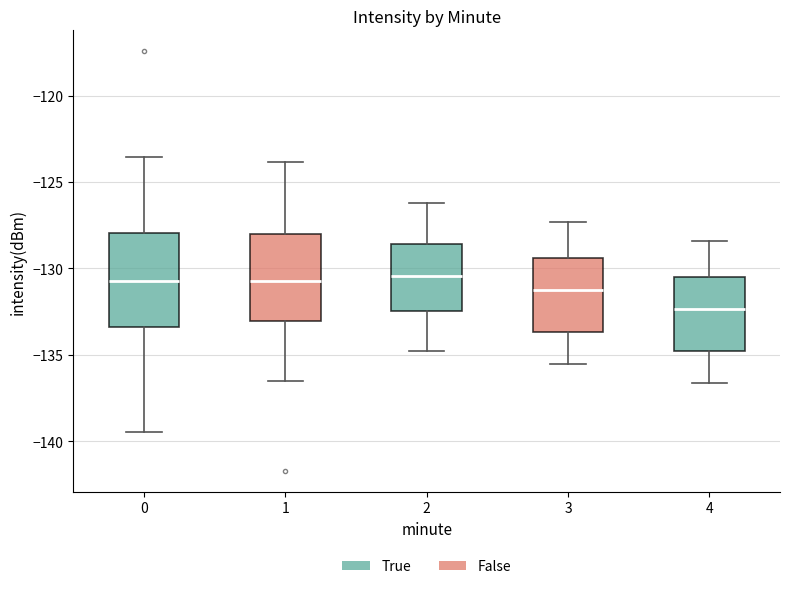

Reading left to right, read every box against the y-axis: the position of its median line, the range the box covers, and the ends of its whiskers. The values are not printed on the chart, so give them approximately, as read against the axis.

0: median -130.5, box -133.5 to -128.0, whiskers -139.5 to -123.5
1: median -131.0, box -133.0 to -128.0, whiskers -136.5 to -124.0
2: median -130.5, box -132.5 to -128.5, whiskers -135.0 to -126.0
3: median -131.0, box -133.5 to -129.5, whiskers -135.5 to -127.5
4: median -132.5, box -135.0 to -130.5, whiskers -136.5 to -128.5